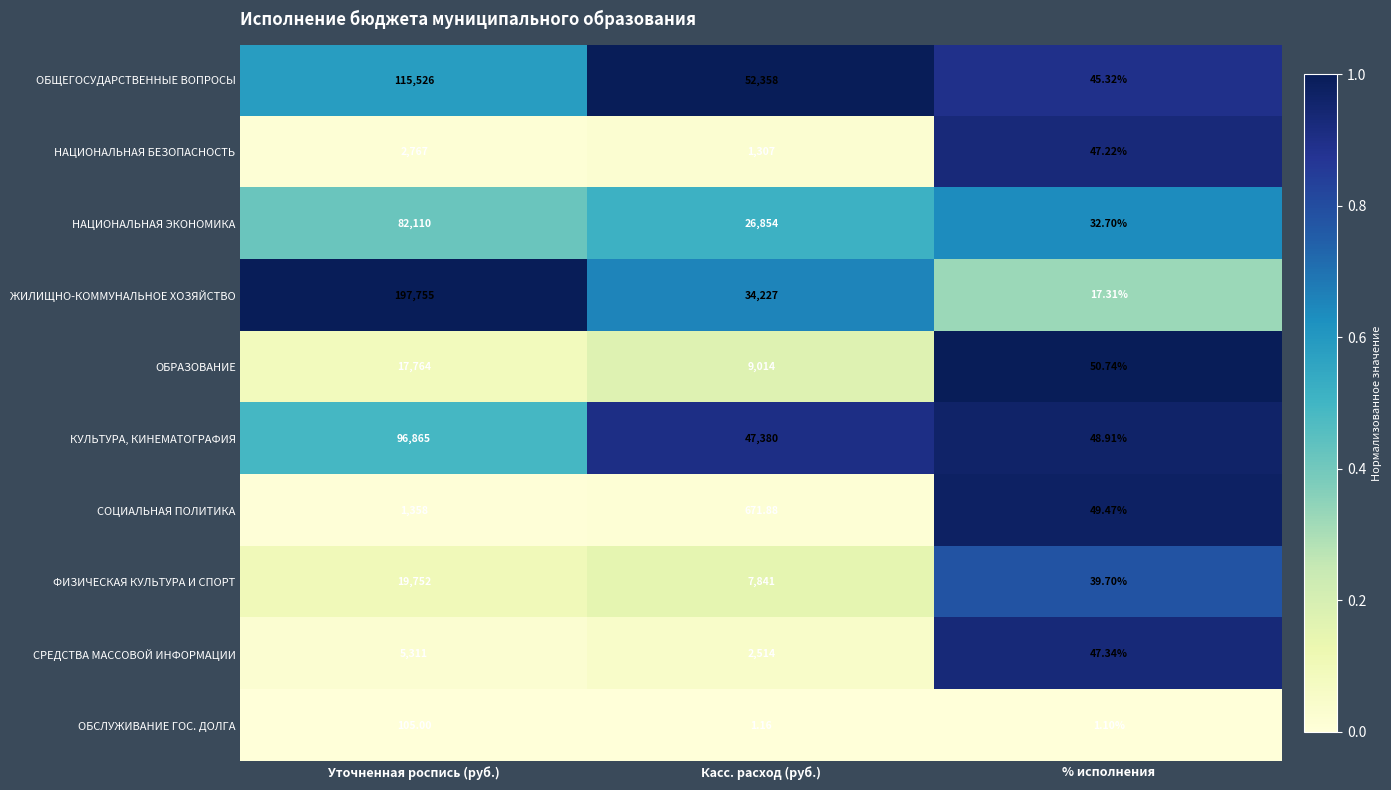

Which series has the largest total across all categories?

ЖИЛИЩНО-КОММУНАЛЬНОЕ ХОЗЯЙСТВО